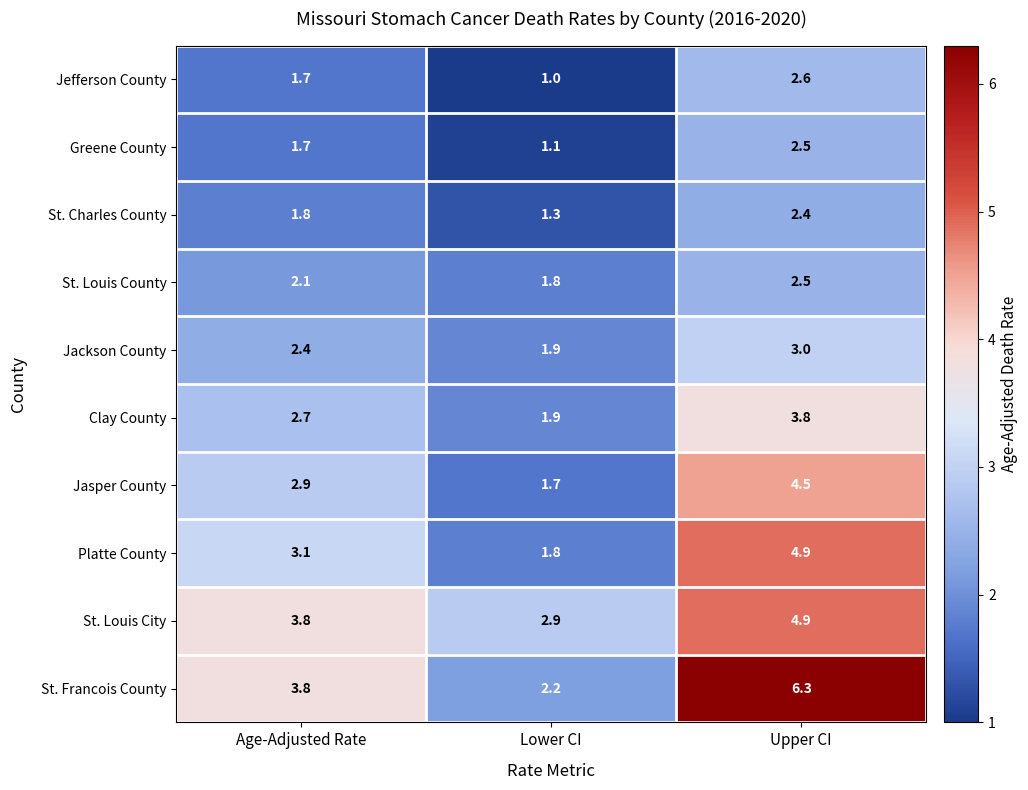

What is the difference between the maximum and minimum values in the Jefferson County series?

1.6